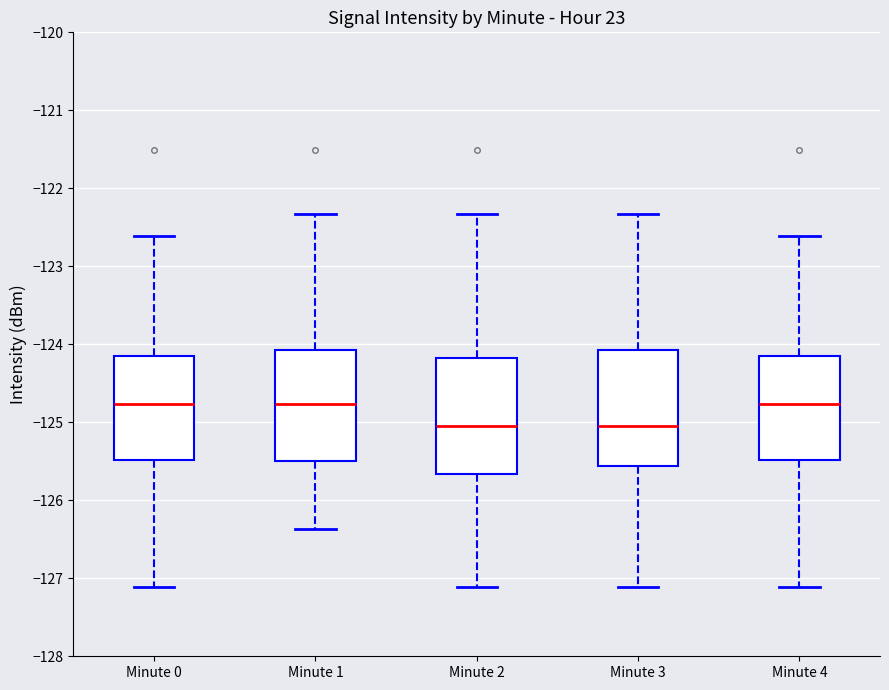

Reading left to right, transcribe this box plot: for each box, give where its median line is, the range the box spans, and where its two whiskers end, as read against the y-axis. The values are not printed on the chart, so give them approximately, as read against the axis.

Minute 0: median -124.8, box -125.5 to -124.1, whiskers -127.1 to -122.6
Minute 1: median -124.8, box -125.5 to -124.1, whiskers -126.4 to -122.3
Minute 2: median -125.0, box -125.7 to -124.2, whiskers -127.1 to -122.3
Minute 3: median -125.0, box -125.6 to -124.1, whiskers -127.1 to -122.3
Minute 4: median -124.8, box -125.5 to -124.1, whiskers -127.1 to -122.6